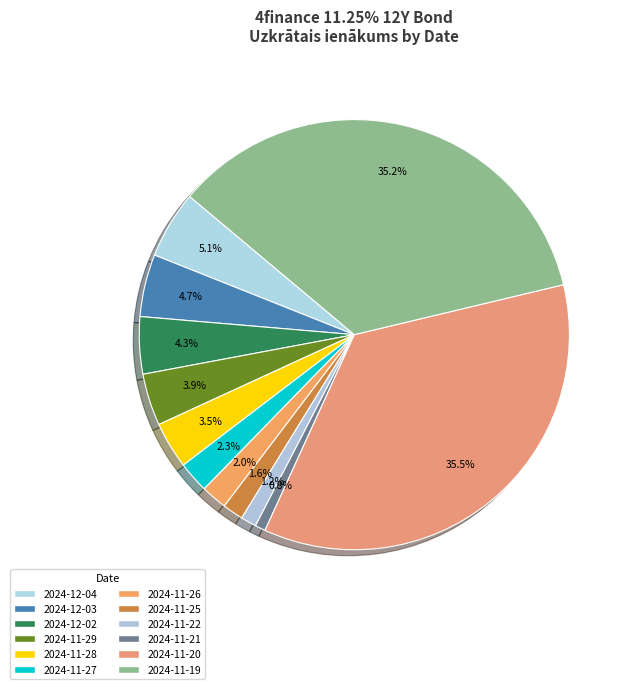

How many slices are in this pie chart?

12